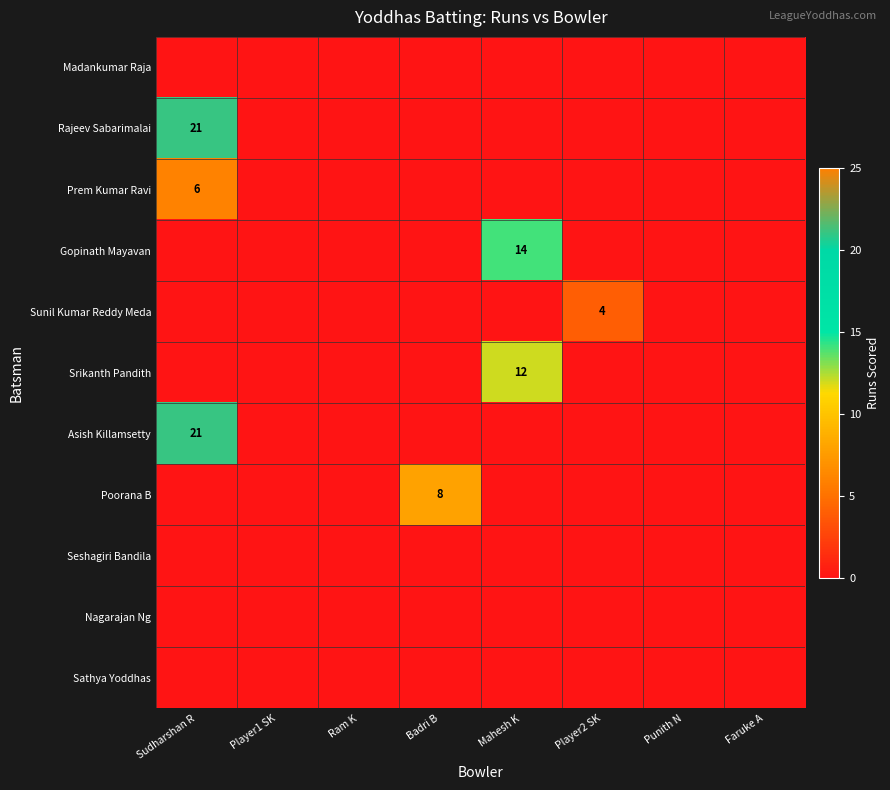

True or false: Asish Killamsetty has a value of 10 at Sudharshan R.

False